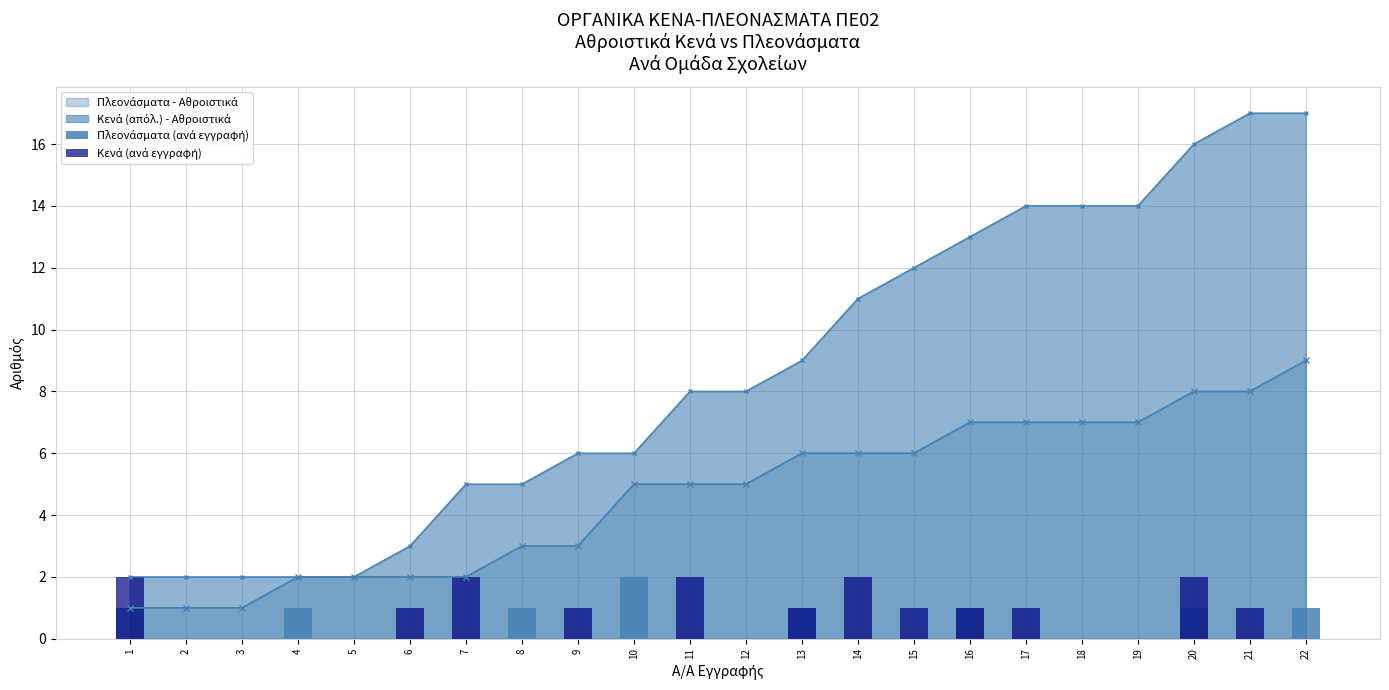

What is the sum of all Κενά (ανά εγγραφή) values?

17